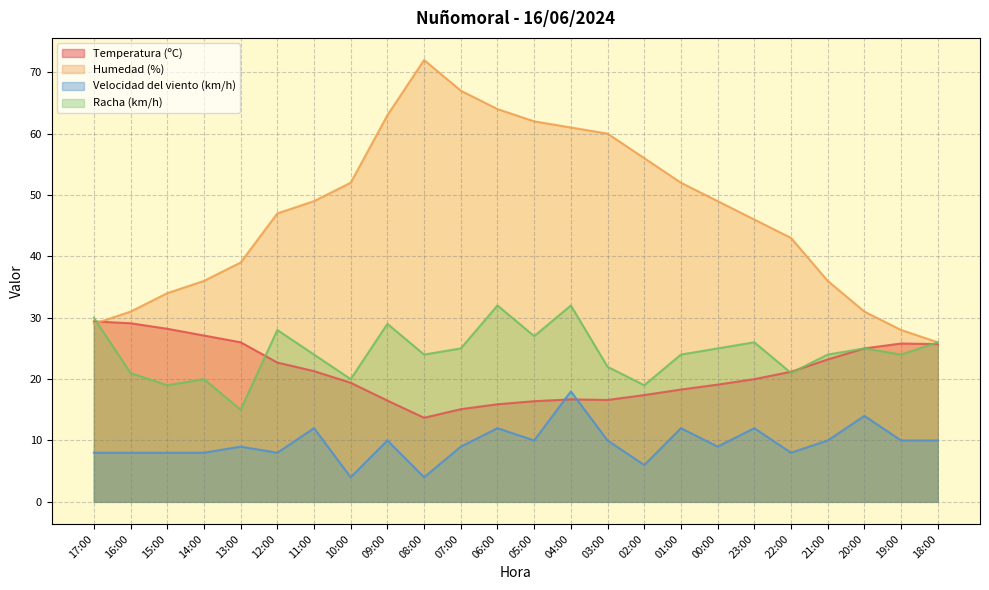

How many series are shown in this chart?

4